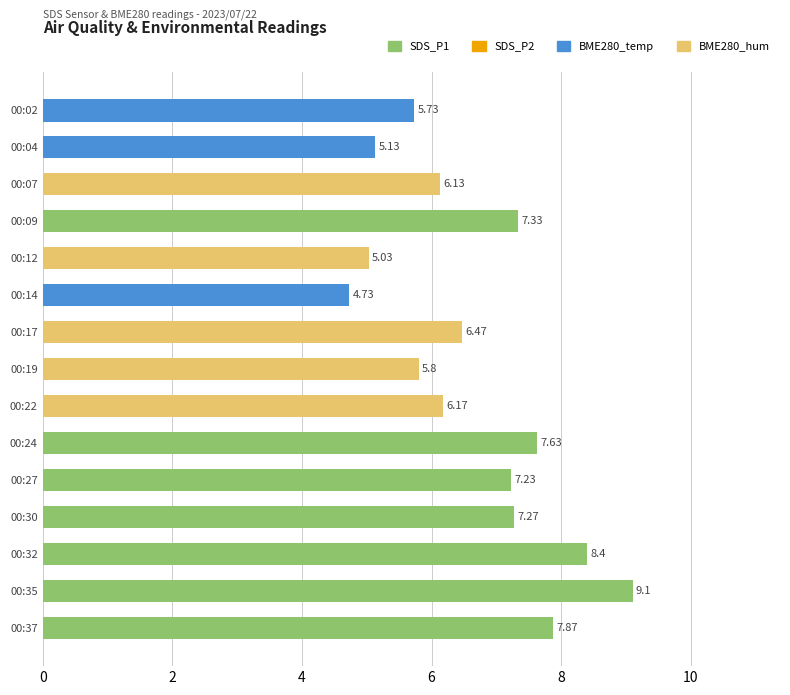

How many categories are shown in the chart?

15